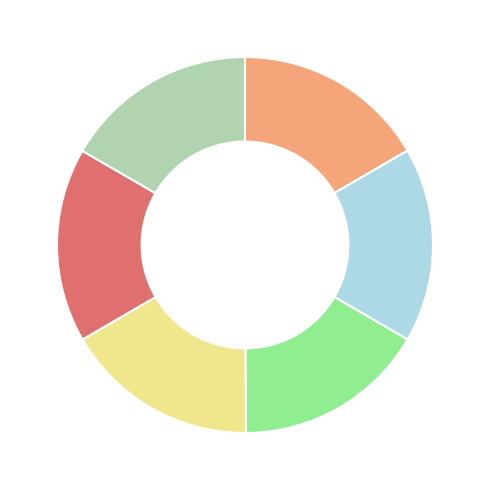

Is there a majority slice in this chart?

No